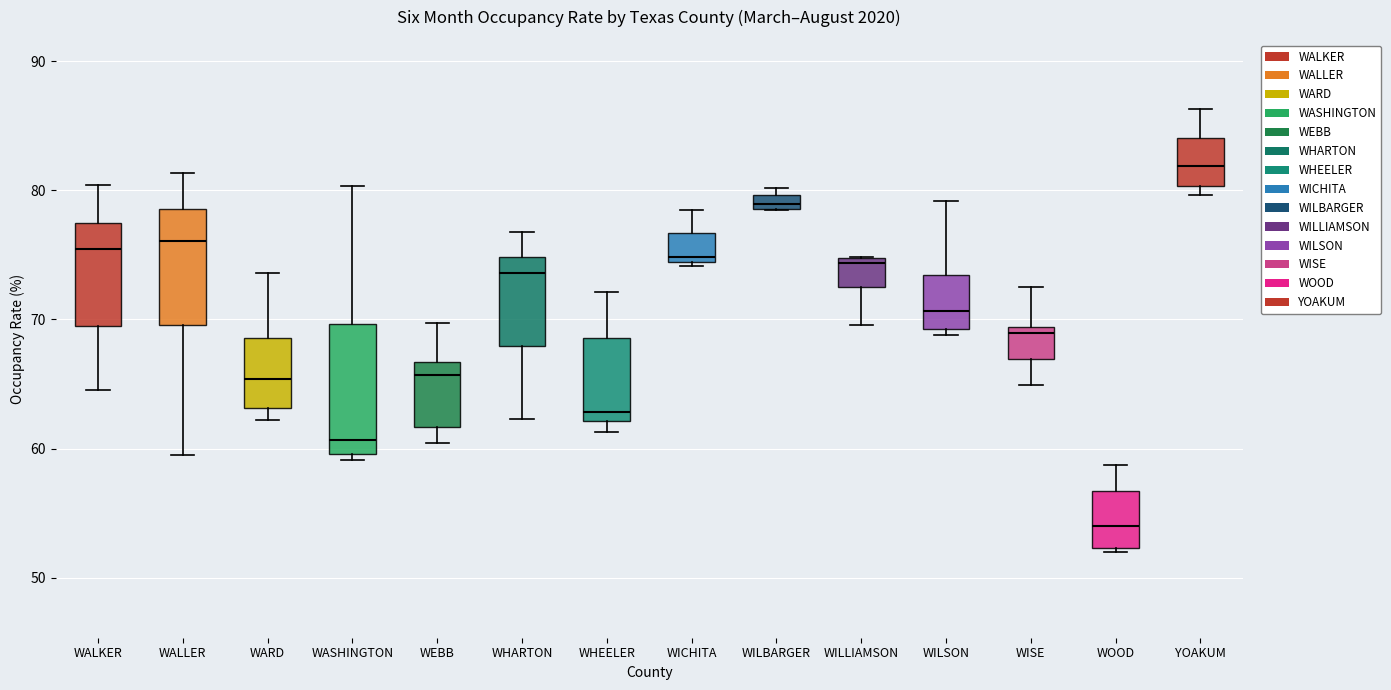

Comparing the boxes themselves (not the whiskers), which one is the tallest?

WASHINGTON